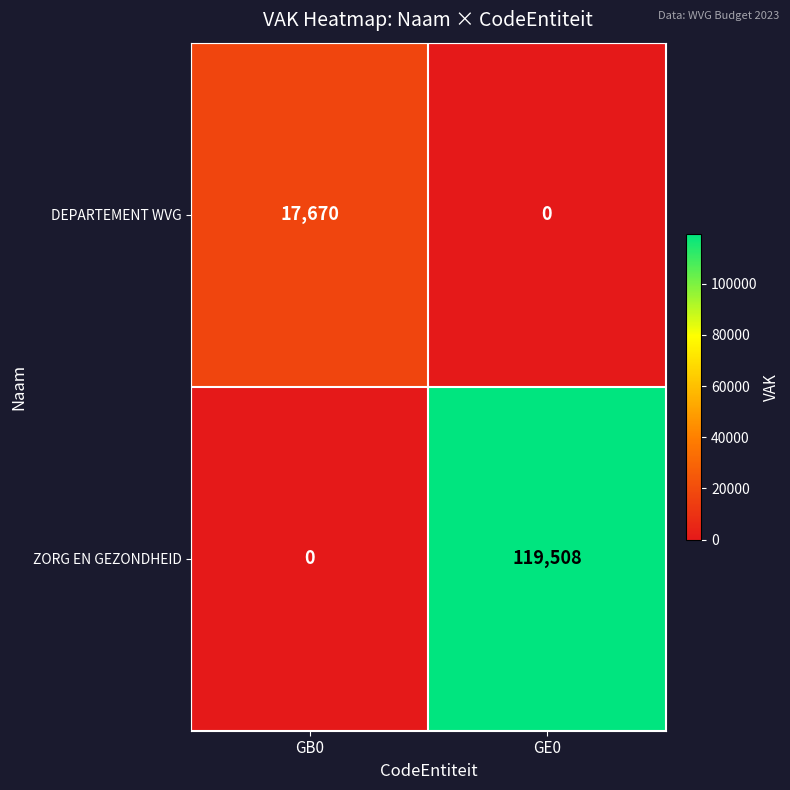

Which series has the largest total across all categories?

ZORG EN GEZONDHEID